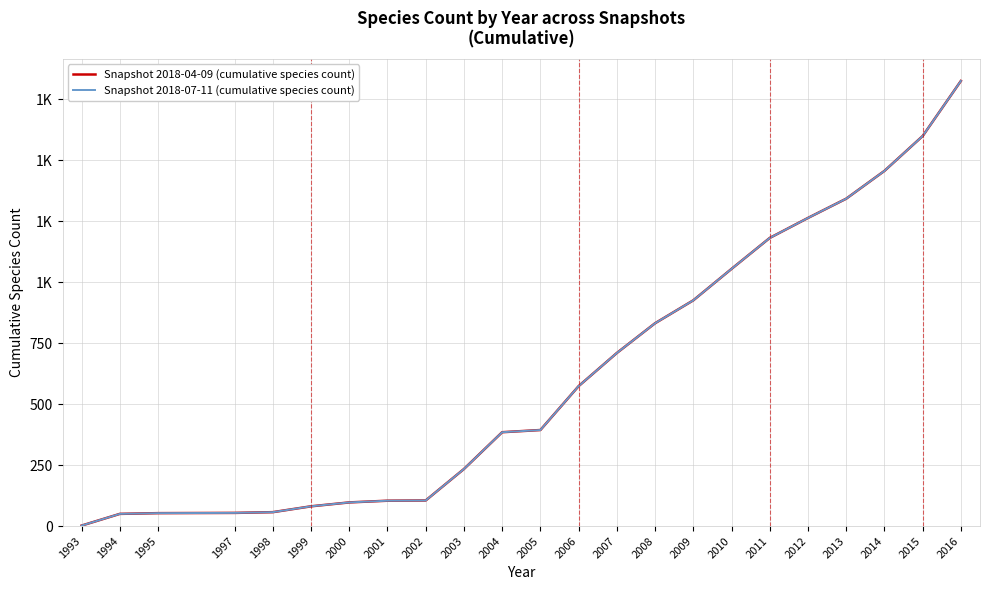

Does the chart display data point markers on the line(s)?

No